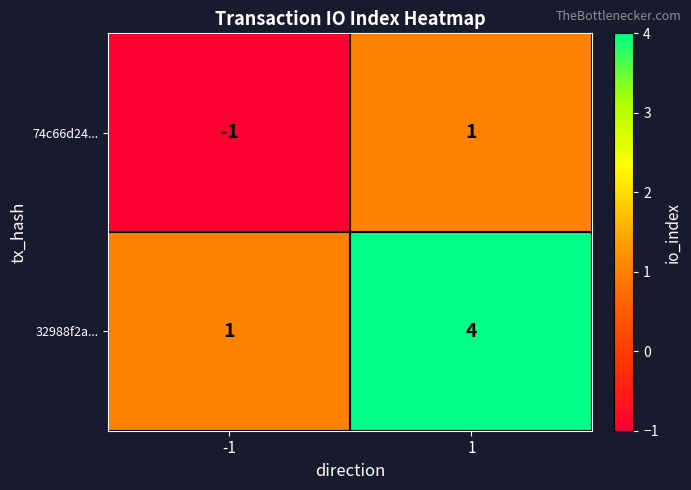

Between -1 and 1, which series saw the biggest shift?

32988f2a...